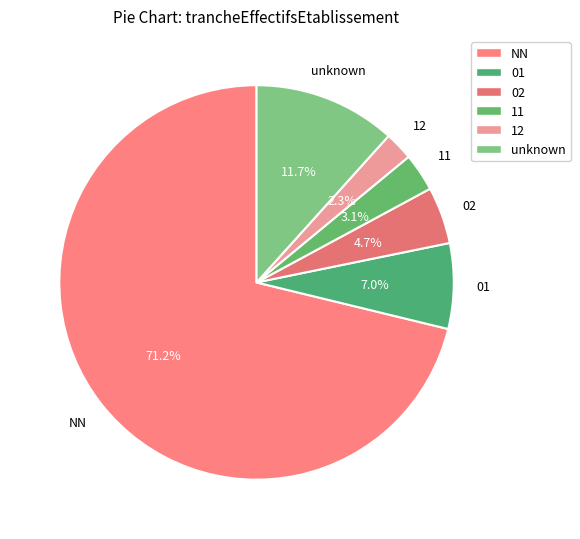

What is the ratio of the value at 11 to the value at 02?

0.7